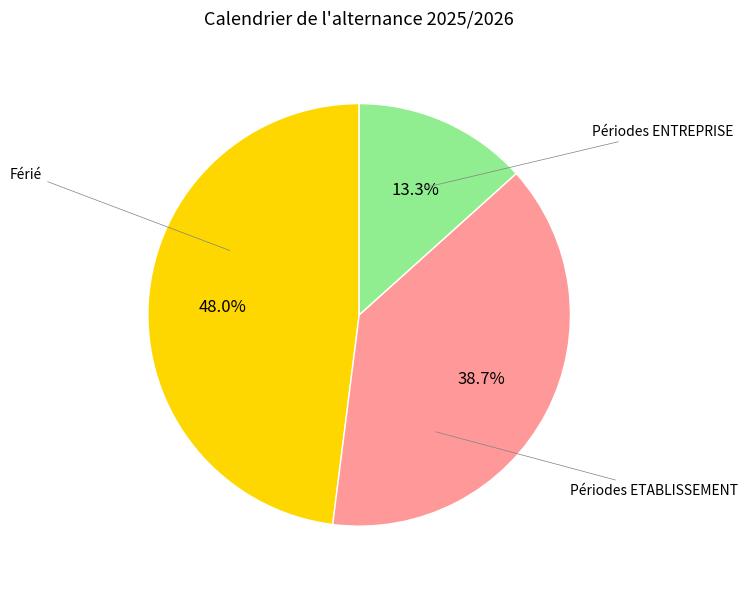

Is there any slice that represents more than half of the pie?

No